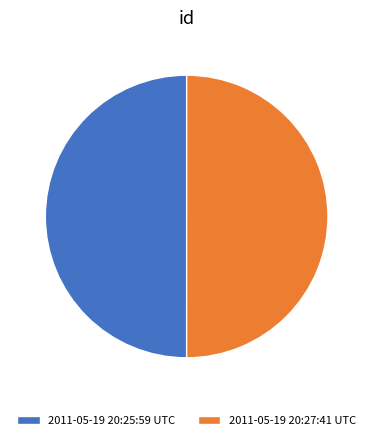

What is the ratio of the value at 2011-05-19 20:25:59 UTC to the value at 2011-05-19 20:27:41 UTC?

1.0